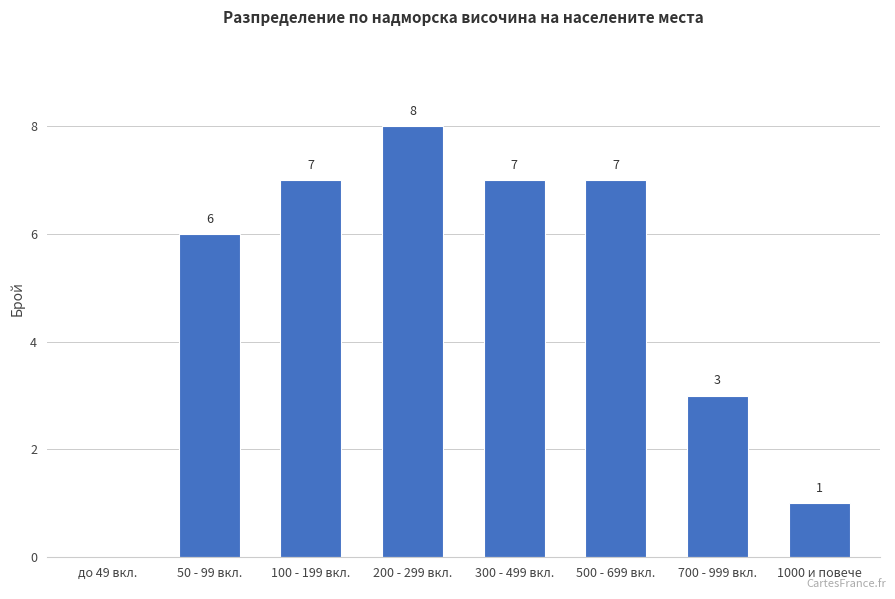

What is the change in value from до 49 вкл. to 700 - 999 вкл.?

+3